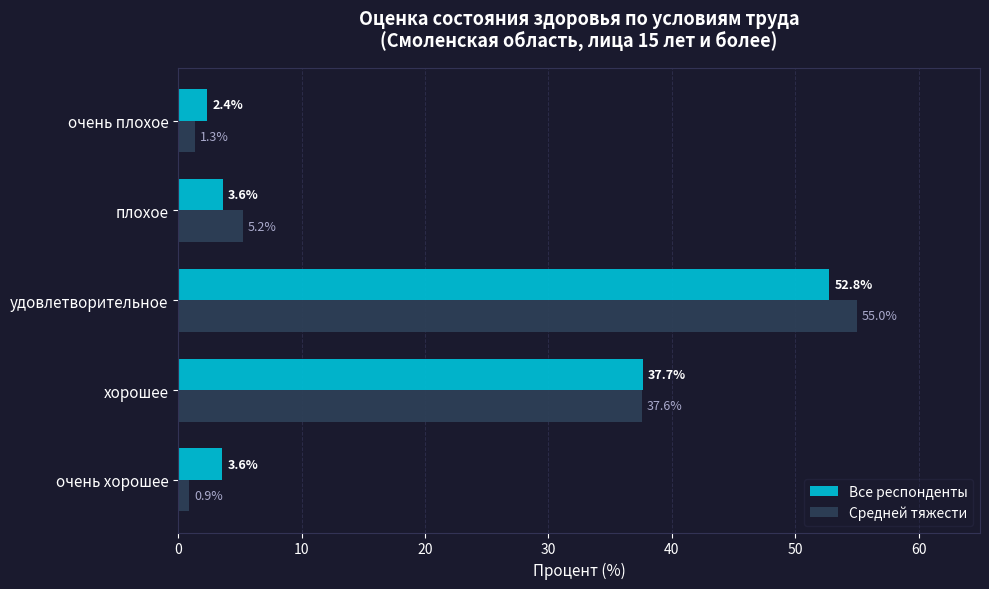

The Средней тяжести series shows 32.8 at удовлетворительное. True or false?

False